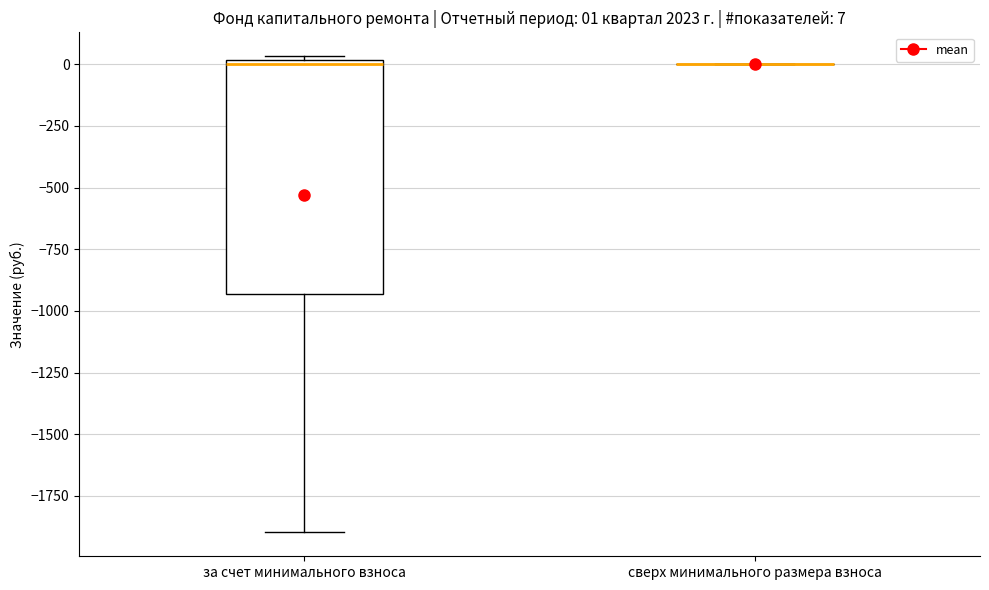

Which box is the tallest, from its lower edge to its upper edge?

за счет минимального взноса